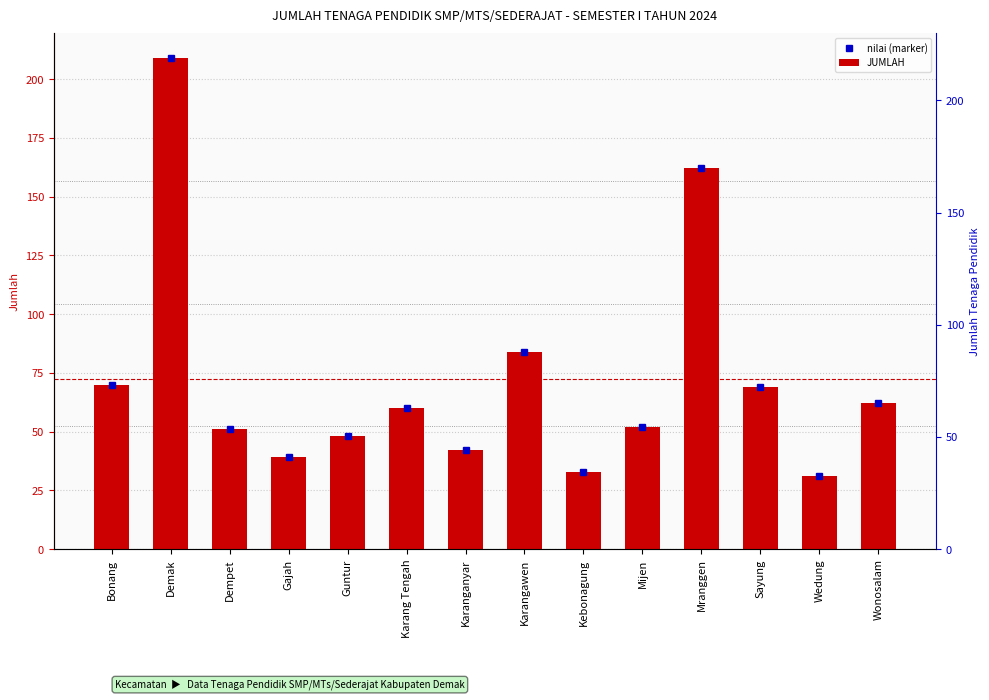

Rank the categories by JUMLAH value from lowest to highest.

Wedung, Kebonagung, Gajah, Karanganyar, Guntur, Dempet, Mijen, Karang Tengah, Wonosalam, Sayung, Bonang, Karangawen, Mranggen, Demak